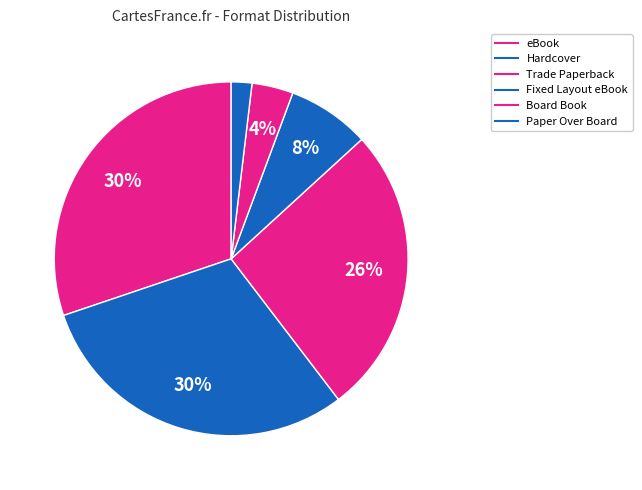

True or false: Trade Paperback accounts for 26% of the total.

True